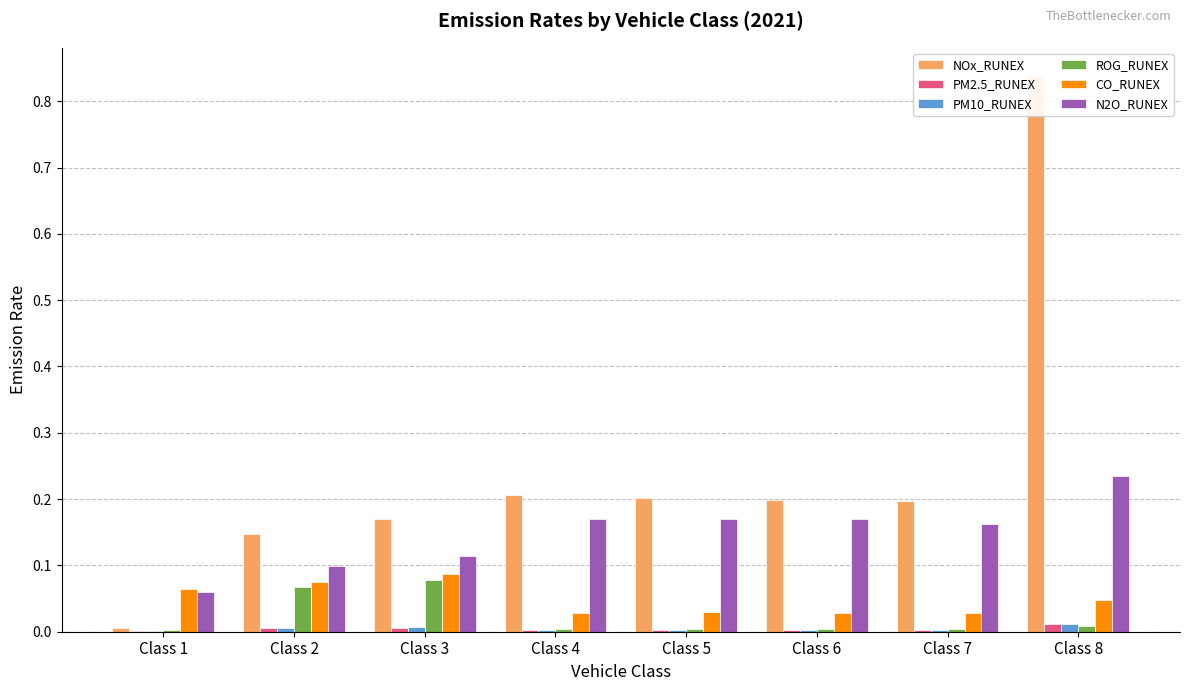

What are all the series names shown in the legend?

NOx_RUNEX, PM2.5_RUNEX, PM10_RUNEX, ROG_RUNEX, CO_RUNEX, N2O_RUNEX